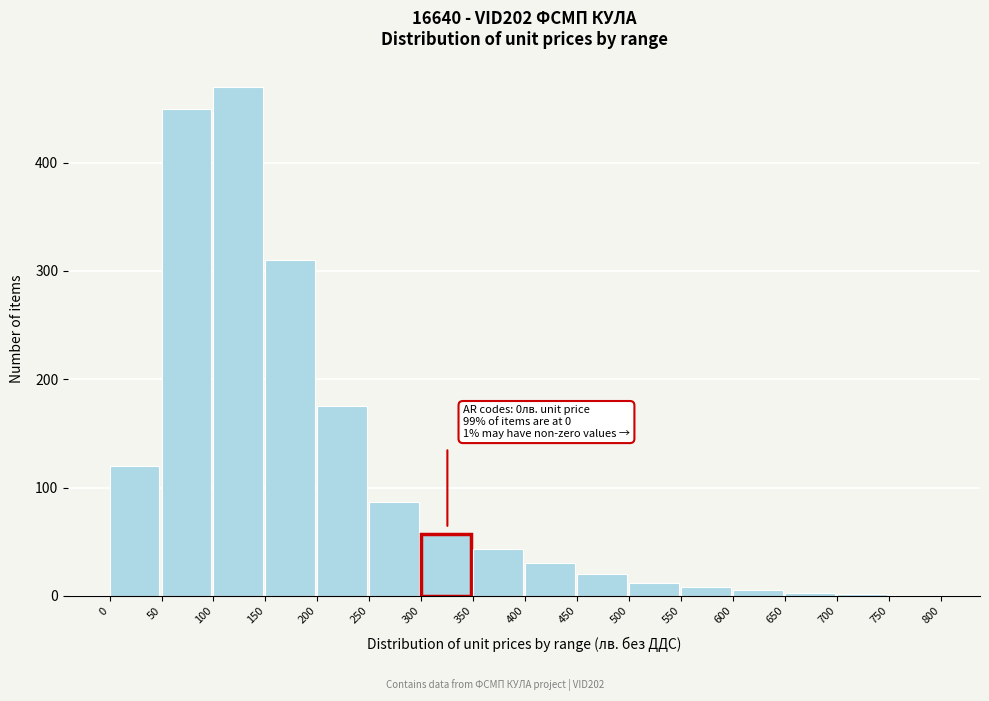

What is the greatest value displayed?

470